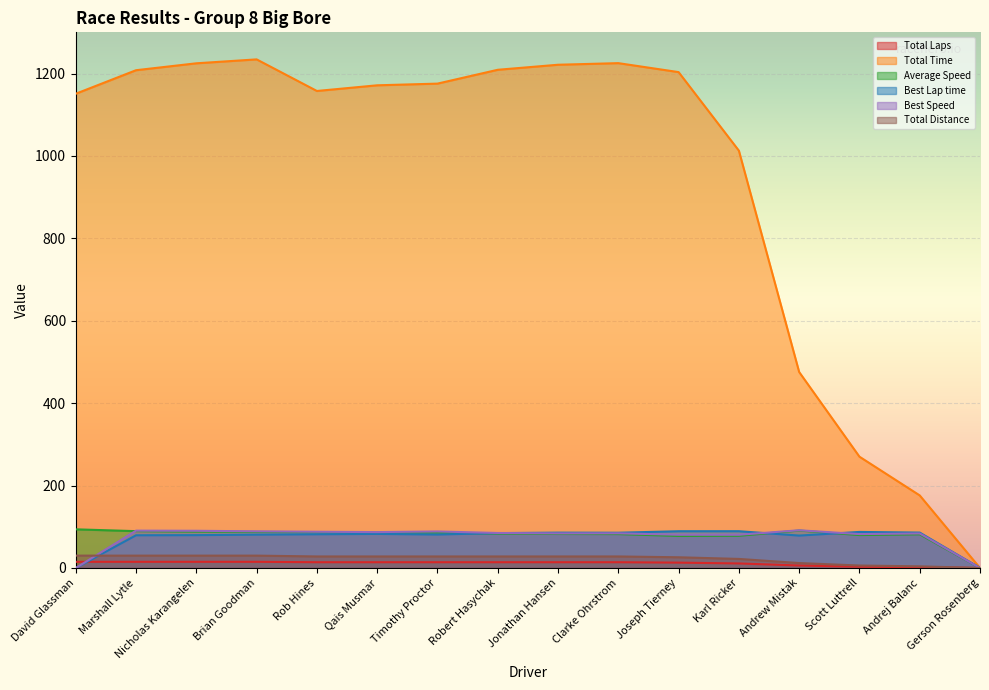

Reading left to right, transcribe all the data shown in this chart.

Total Laps: 15.0	15.0	15.0	15.0	14.0	14.0	14.0	14.0	14.0	14.0	13.0	11.0	6.0	3.0	2.0	0.0
Total Time: 1151.0	1208.1	1224.8	1234.4	1157.7	1171.4	1175.5	1209.1	1221.3	1225.2	1203.5	1012.9	475.6	270.1	176.2	0.0
Average Speed: 93.8	89.4	88.2	87.5	87.1	86.0	85.7	83.4	82.5	82.3	77.8	78.2	90.8	80.0	81.7	0.0
Best Lap time: 0.0	79.4	79.7	80.9	81.9	82.7	81.2	84.7	85.8	85.6	89.2	89.3	78.7	87.5	85.9	0.0
Best Speed: 0.0	90.7	90.3	88.9	88.0	87.1	88.7	85.0	83.9	84.1	80.7	80.6	91.5	82.3	83.8	0.0
Total Distance: 30.0	30.0	30.0	30.0	28.0	28.0	28.0	28.0	28.0	28.0	26.0	22.0	12.0	6.0	4.0	0.0